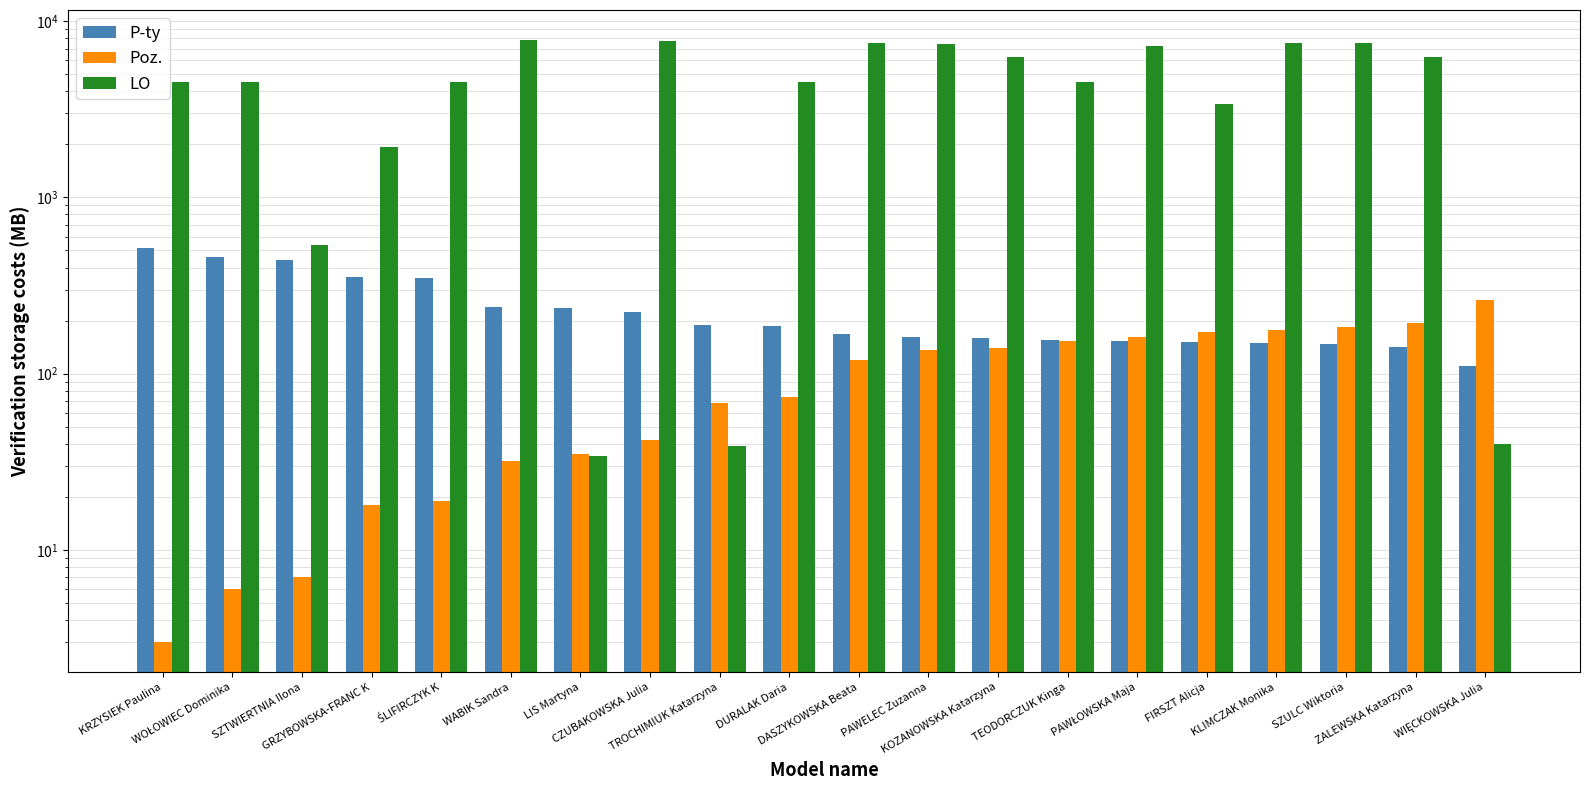

Rank the series by their maximum value, from highest to lowest.

LO, P-ty, Poz.